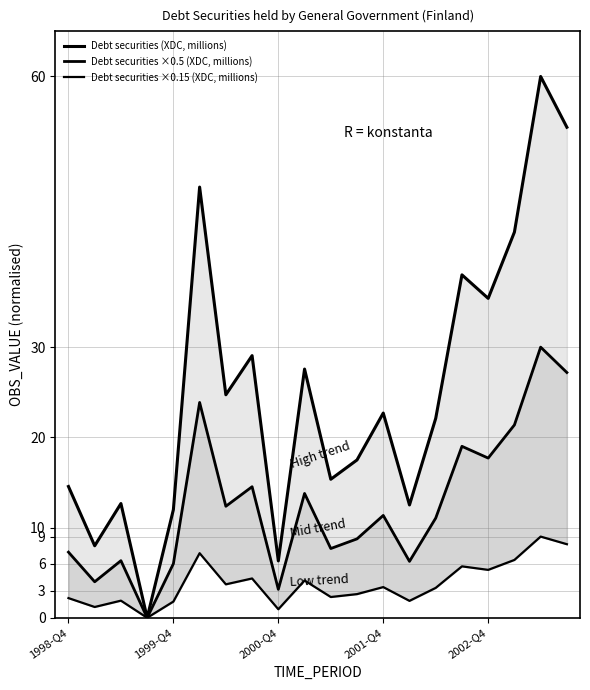

What position from the right is 11?

9